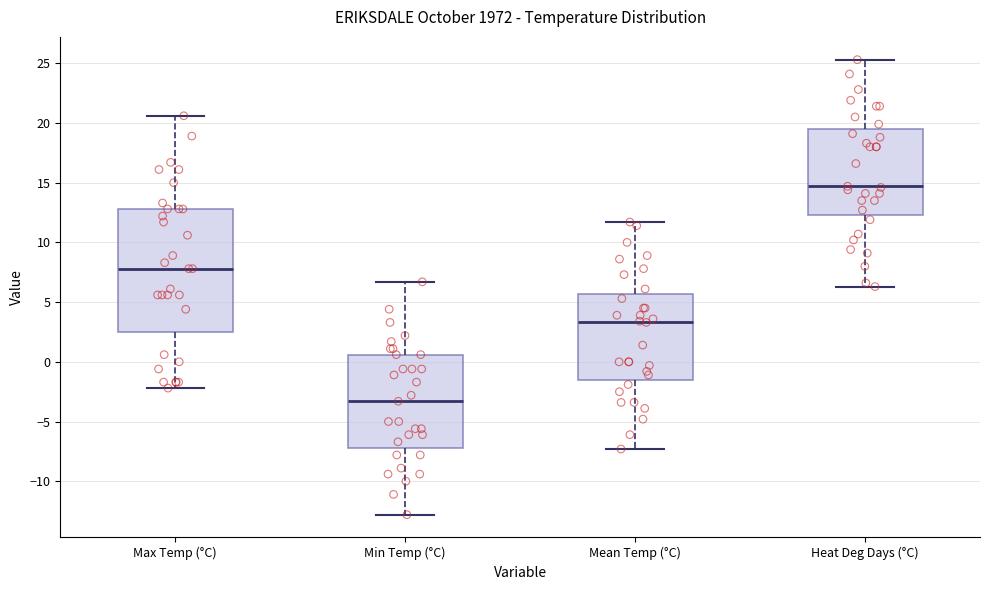

Where is the upper edge of the box for Mean Temp (°C) on the y-axis? The values are not printed on the chart, so give them approximately, as read against the axis.

5.5